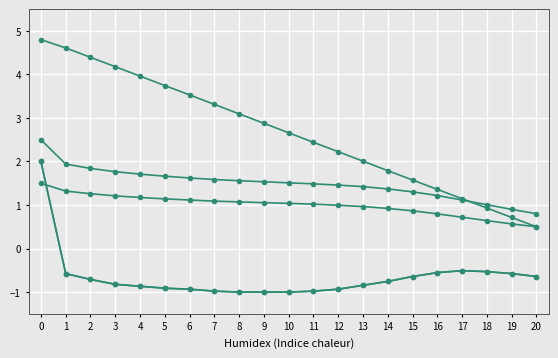

Is this an area chart (filled region under the line)?

No